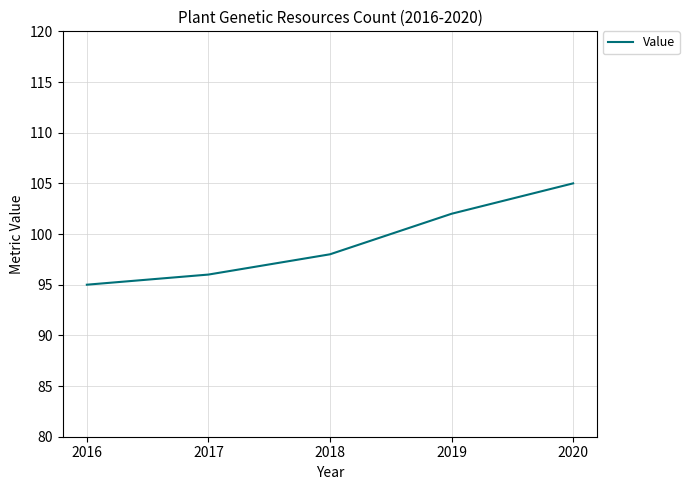

List the labels in order of value, smallest first.

2016, 2017, 2018, 2019, 2020